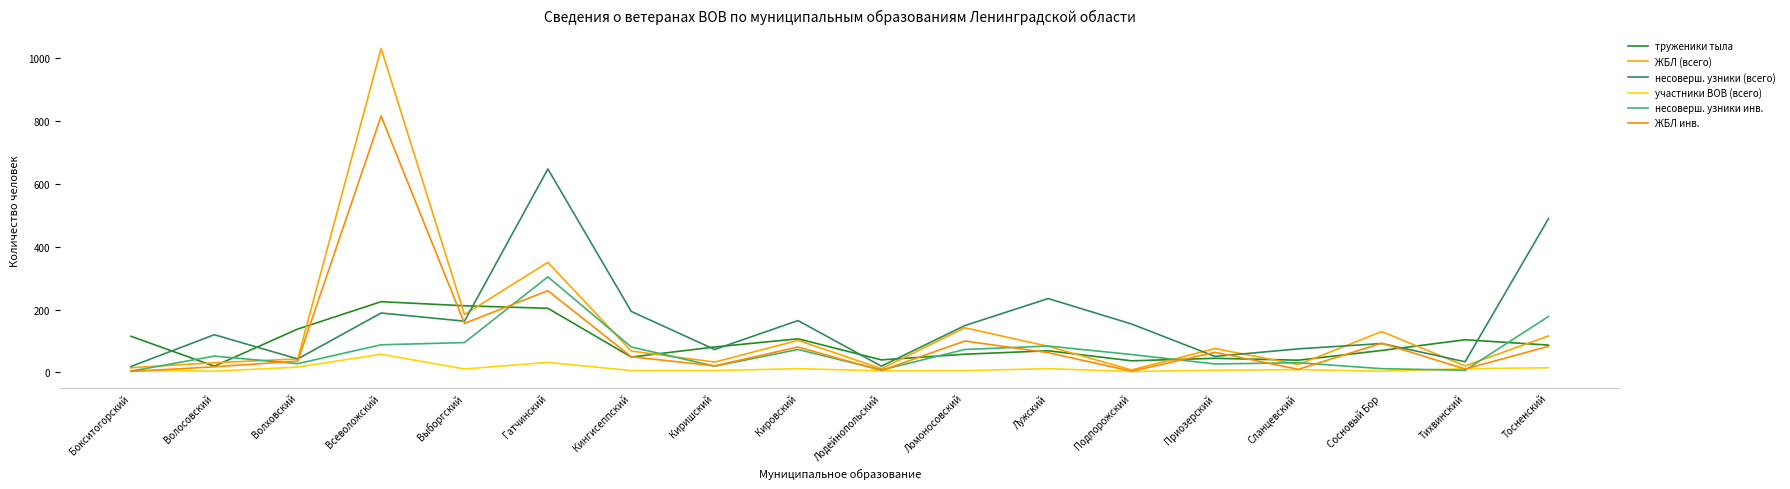

How many interior local peaks does the несоверш. узники инв. series have?

5